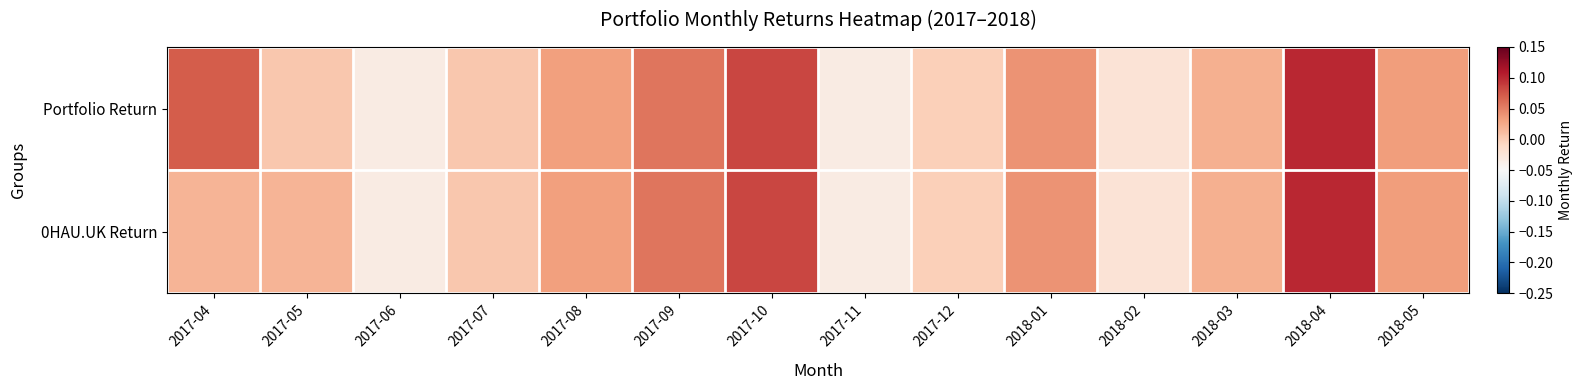

What is the total value across all series at 2017-04?

0.1